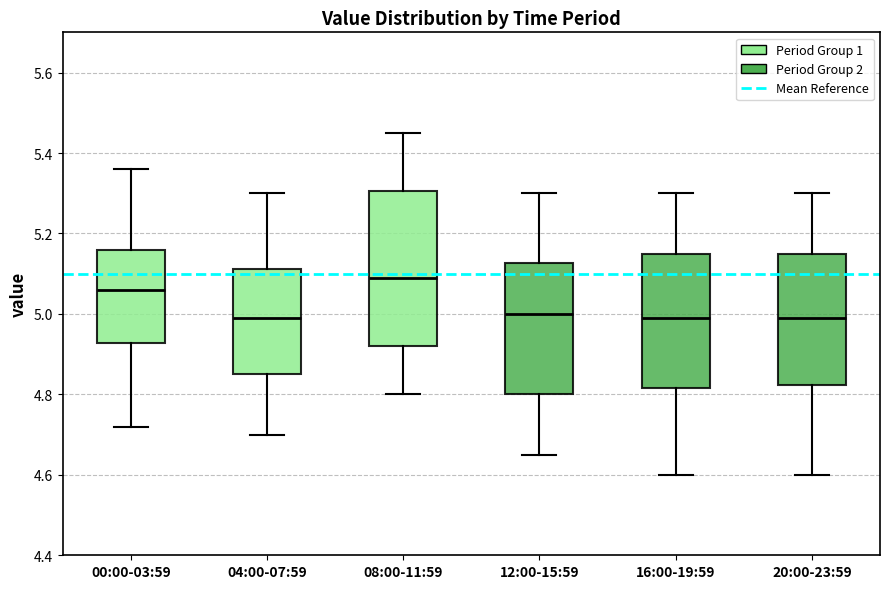

Reading left to right, read every box against the y-axis: the position of its median line, the range the box covers, and the ends of its whiskers. The values are not printed on the chart, so give them approximately, as read against the axis.

00:00-03:59: median 5.06, box 4.92 to 5.16, whiskers 4.72 to 5.36
04:00-07:59: median 5.00, box 4.86 to 5.12, whiskers 4.70 to 5.30
08:00-11:59: median 5.10, box 4.92 to 5.30, whiskers 4.80 to 5.46
12:00-15:59: median 5.00, box 4.80 to 5.12, whiskers 4.66 to 5.30
16:00-19:59: median 5.00, box 4.82 to 5.16, whiskers 4.60 to 5.30
20:00-23:59: median 5.00, box 4.82 to 5.16, whiskers 4.60 to 5.30